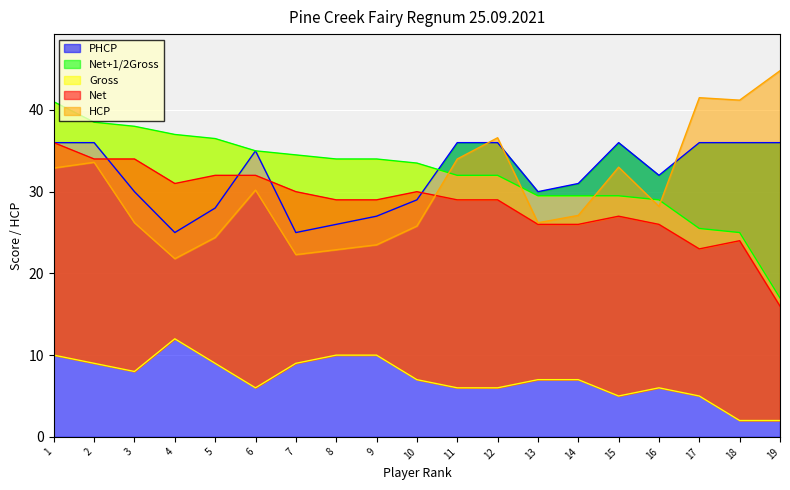

Reading right to left, what are all the values shown in this chart?

PHCP: 36.0	36.0	36.0	32.0	36.0	31.0	30.0	36.0	36.0	29.0	27.0	26.0	25.0	35.0	28.0	25.0	30.0	36.0	36.0
Net+1/2Gross: 17.0	25.0	25.5	29.0	29.5	29.5	29.5	32.0	32.0	33.5	34.0	34.0	34.5	35.0	36.5	37.0	38.0	38.5	41.0
Gross: 2.0	2.0	5.0	6.0	5.0	7.0	7.0	6.0	6.0	7.0	10.0	10.0	9.0	6.0	9.0	12.0	8.0	9.0	10.0
Net: 16.0	24.0	23.0	26.0	27.0	26.0	26.0	29.0	29.0	30.0	29.0	29.0	30.0	32.0	32.0	31.0	34.0	34.0	36.0
HCP: 44.8	41.2	41.5	28.2	33.0	27.1	26.2	36.6	34.0	25.8	23.5	22.9	22.3	30.2	24.4	21.8	26.2	33.6	32.9